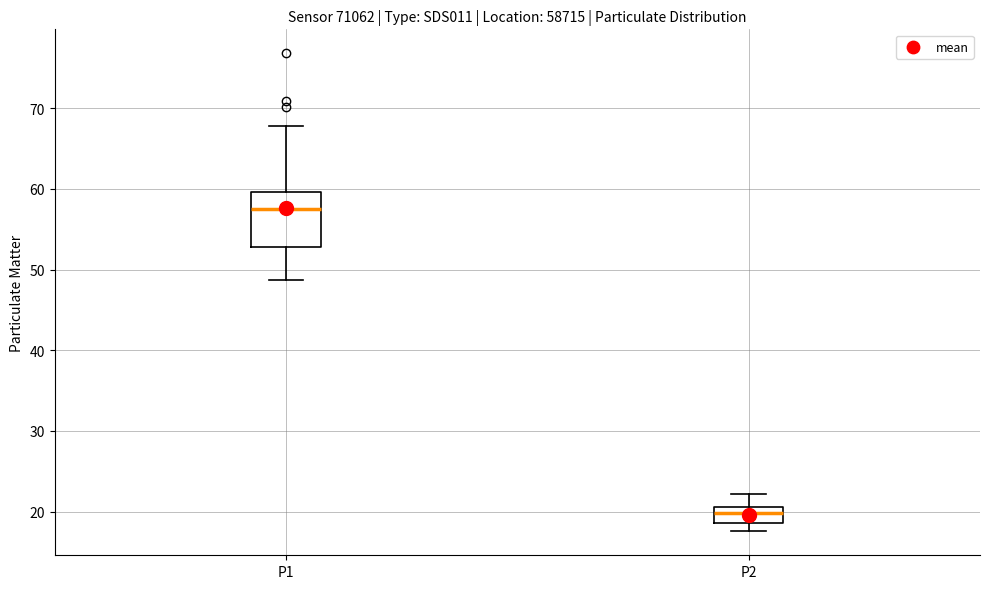

Reading left to right, read every box against the y-axis: the position of its median line, the range the box covers, and the ends of its whiskers. The values are not printed on the chart, so give them approximately, as read against the axis.

P1: median 57, box 53 to 60, whiskers 49 to 68
P2: median 20, box 19 to 21, whiskers 18 to 22